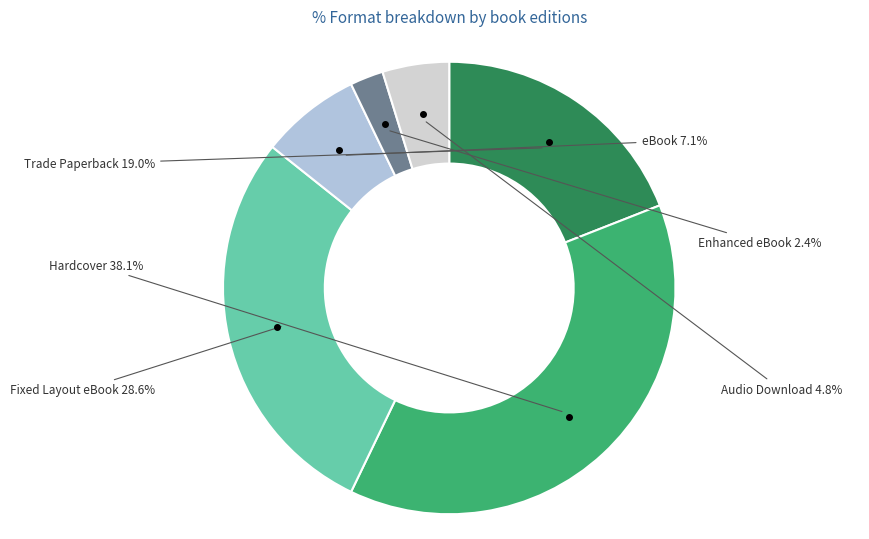

Between eBook and Enhanced eBook, which is larger?

eBook